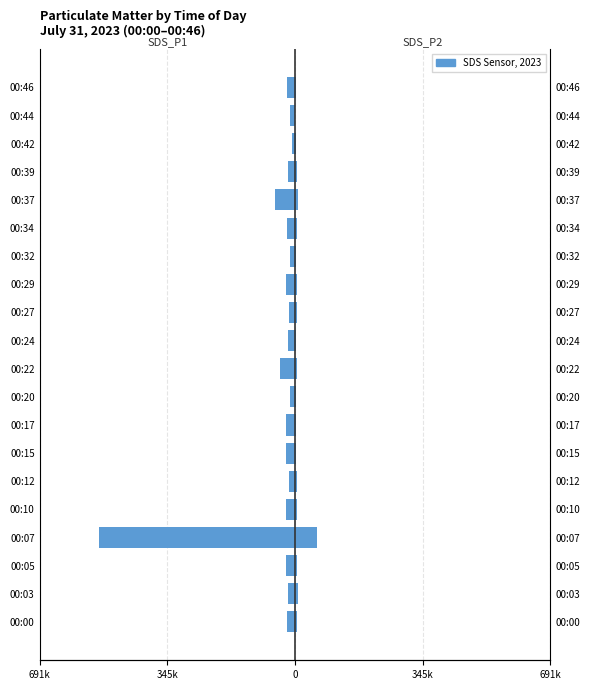

How many data points does each series have?

20